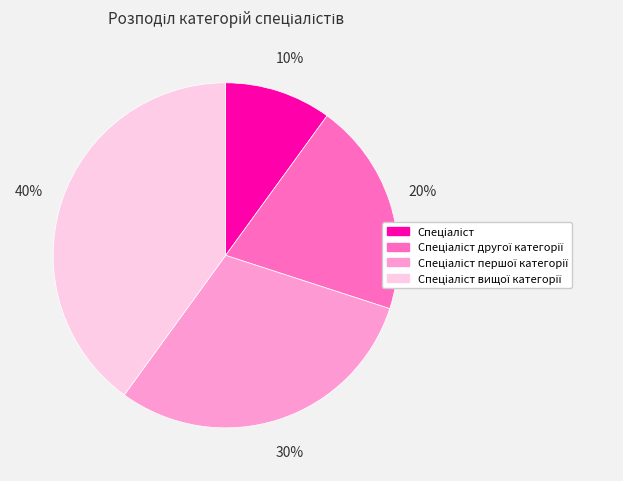

Is there any slice that represents more than half of the pie?

No